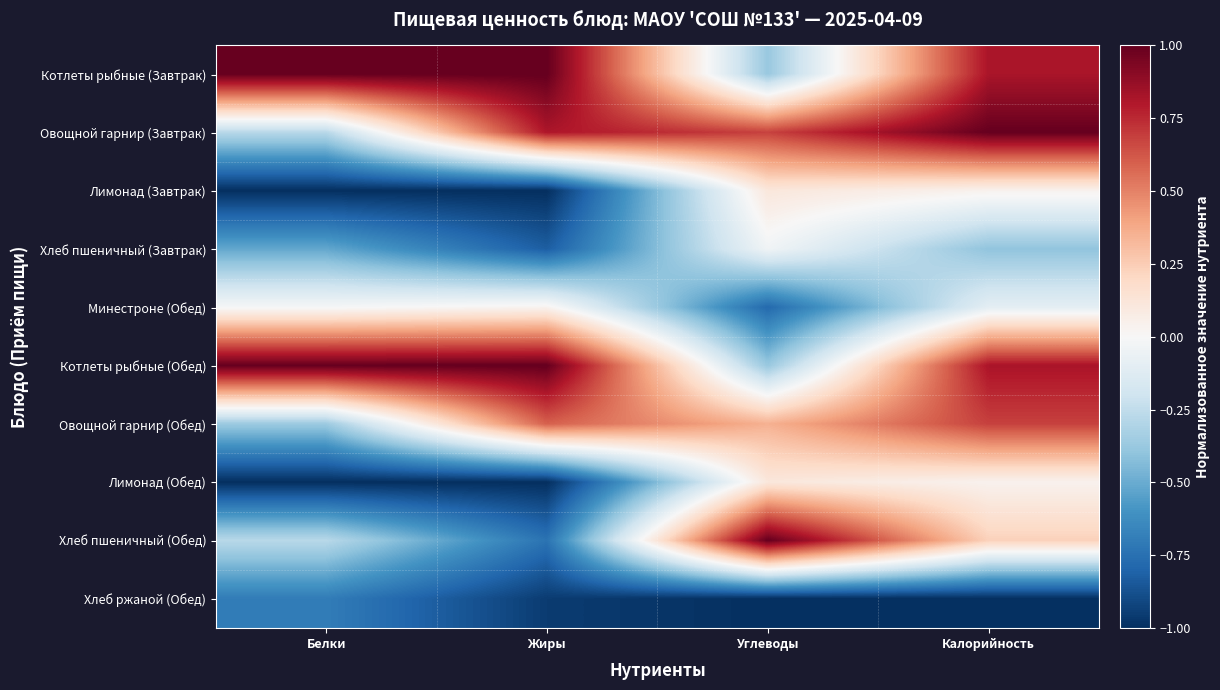

Reading left to right, what are all the values shown in this chart?

Котлеты рыбные (Завтрак): Белки=1.0	Жиры=1.0	Углеводы=-0.4	Калорийность=0.8
Овощной гарнир (Завтрак): Белки=-0.3	Жиры=0.8	Углеводы=0.7	Калорийность=1.0
Лимонад (Завтрак): Белки=-1.0	Жиры=-1.0	Углеводы=0.1	Калорийность=0.0
Хлеб пшеничный (Завтрак): Белки=-0.5	Жиры=-0.8	Углеводы=-0.0	Калорийность=-0.4
Минестроне (Обед): Белки=-0.0	Жиры=0.0	Углеводы=-0.8	Калорийность=-0.1
Котлеты рыбные (Обед): Белки=1.0	Жиры=1.0	Углеводы=-0.4	Калорийность=0.8
Овощной гарнир (Обед): Белки=-0.4	Жиры=0.6	Углеводы=0.4	Калорийность=0.7
Лимонад (Обед): Белки=-1.0	Жиры=-1.0	Углеводы=0.1	Калорийность=0.0
Хлеб пшеничный (Обед): Белки=-0.3	Жиры=-0.7	Углеводы=1.0	Калорийность=0.2
Хлеб ржаной (Обед): Белки=-0.7	Жиры=-1.0	Углеводы=-1.0	Калорийность=-1.0